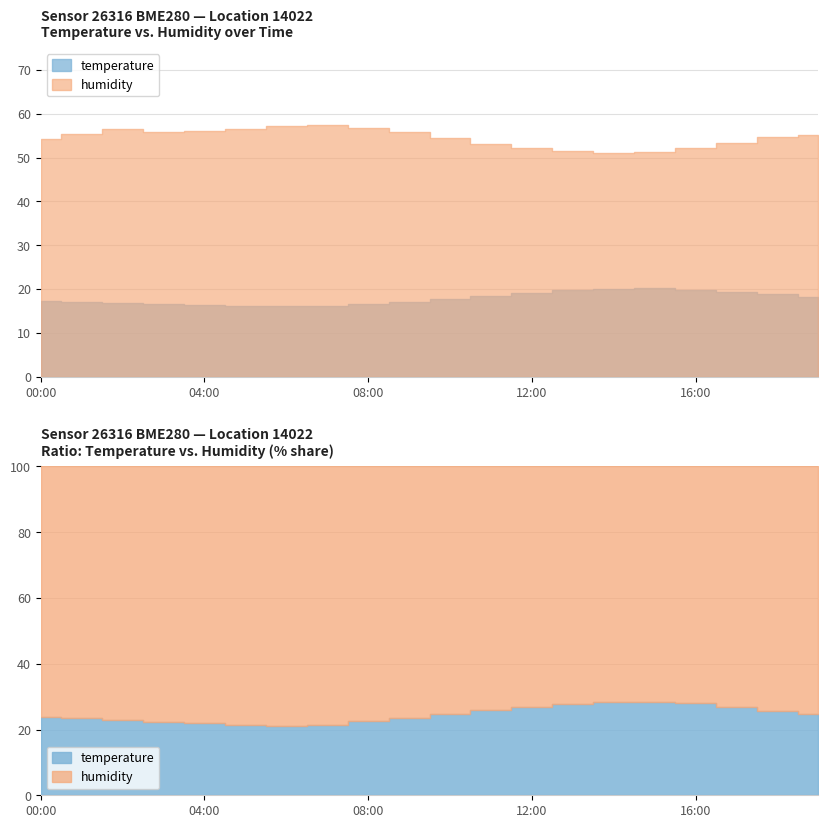

How many values in the humidity series are below 55?

10